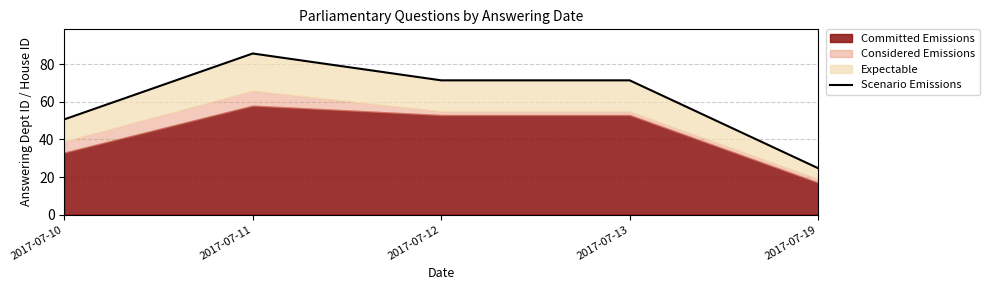

Does the chart have visible grid lines?

Yes